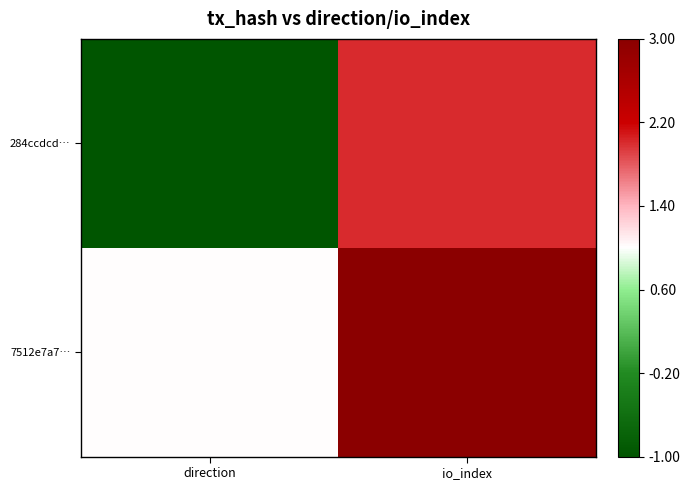

At which category is the sum across all series the highest?

io_index